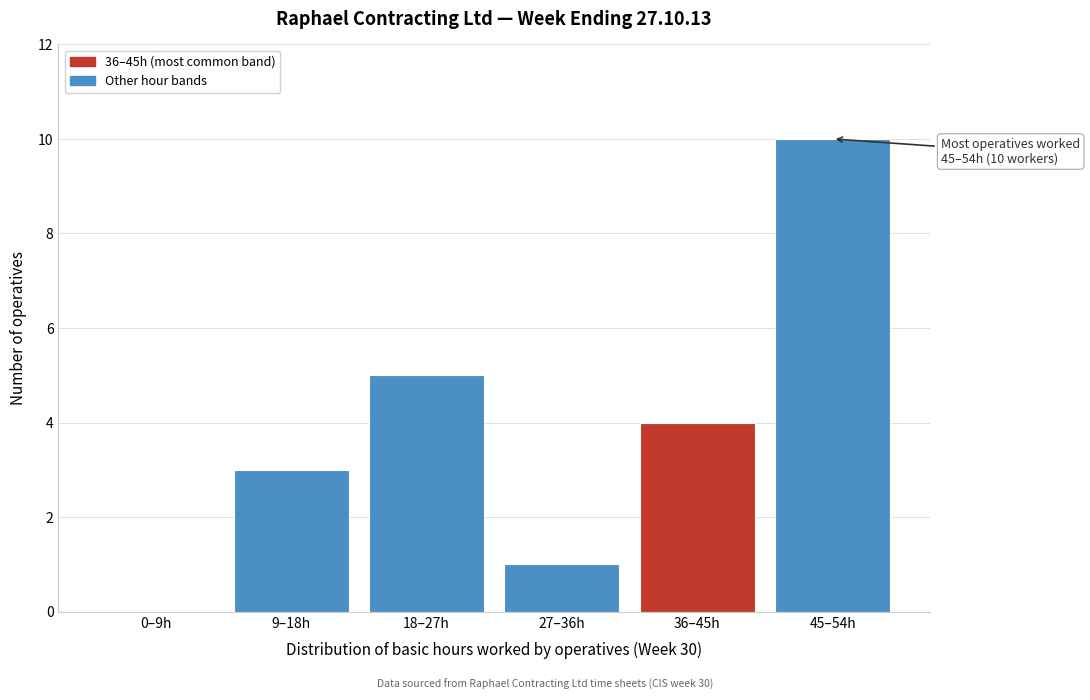

Reading left to right, list all the values displayed in this chart.

0–9h=0	9–18h=3	18–27h=5	27–36h=1	36–45h=4	45–54h=10